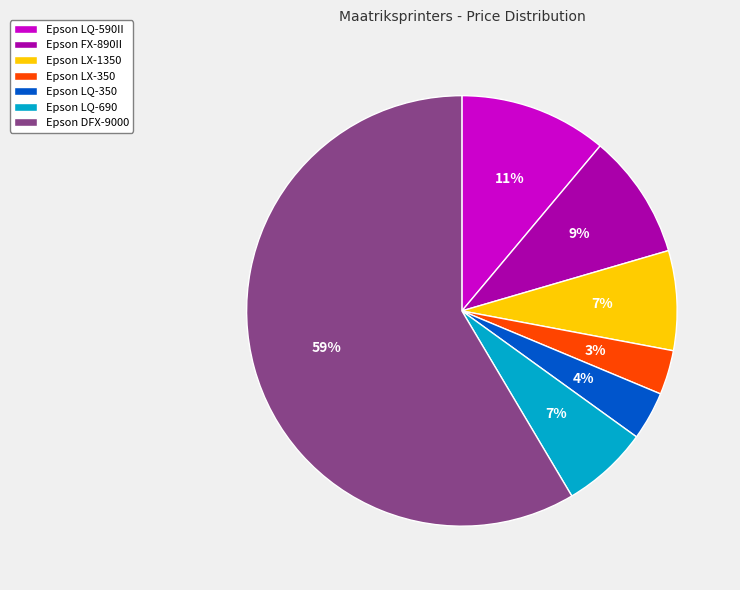

To the nearest percent, what is the difference between the Epson FX-890II and Epson LX-350 slice percentages?

6%